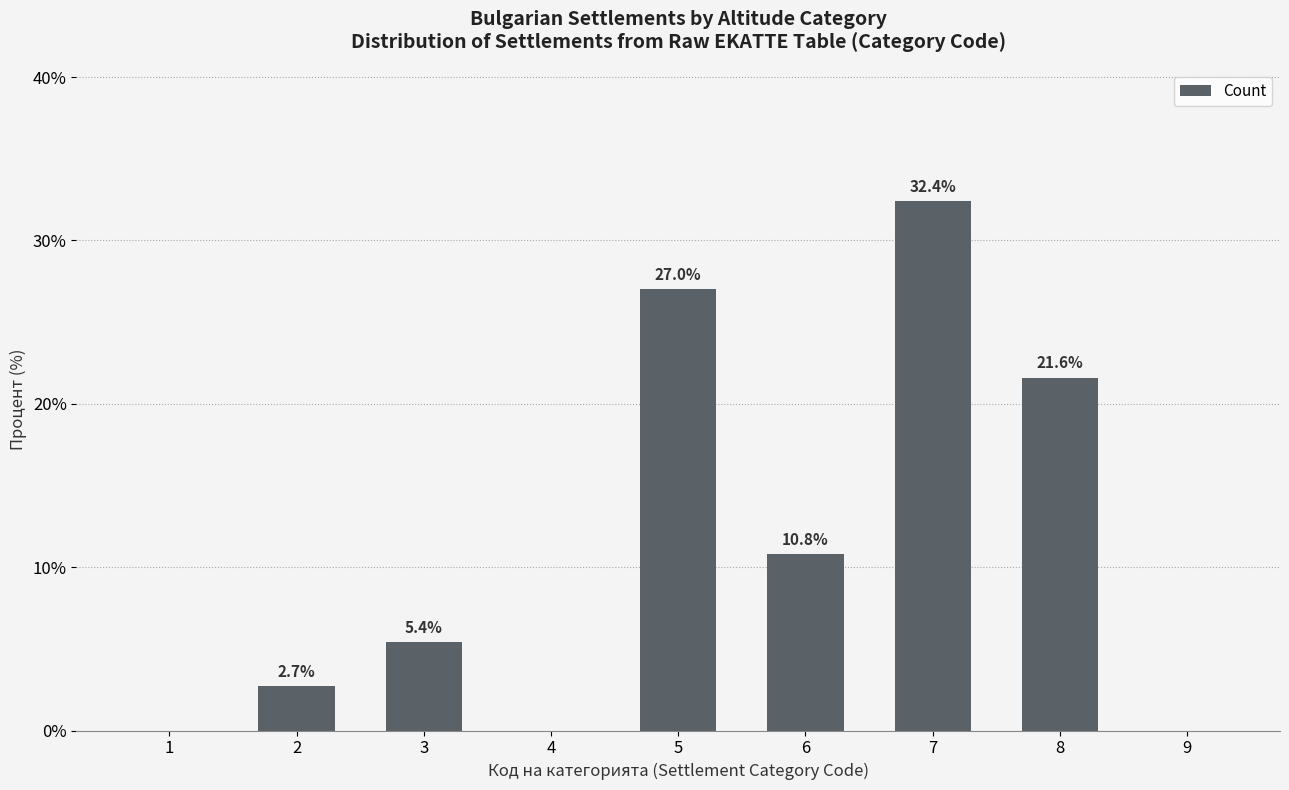

What is the sum of all values?

99.9